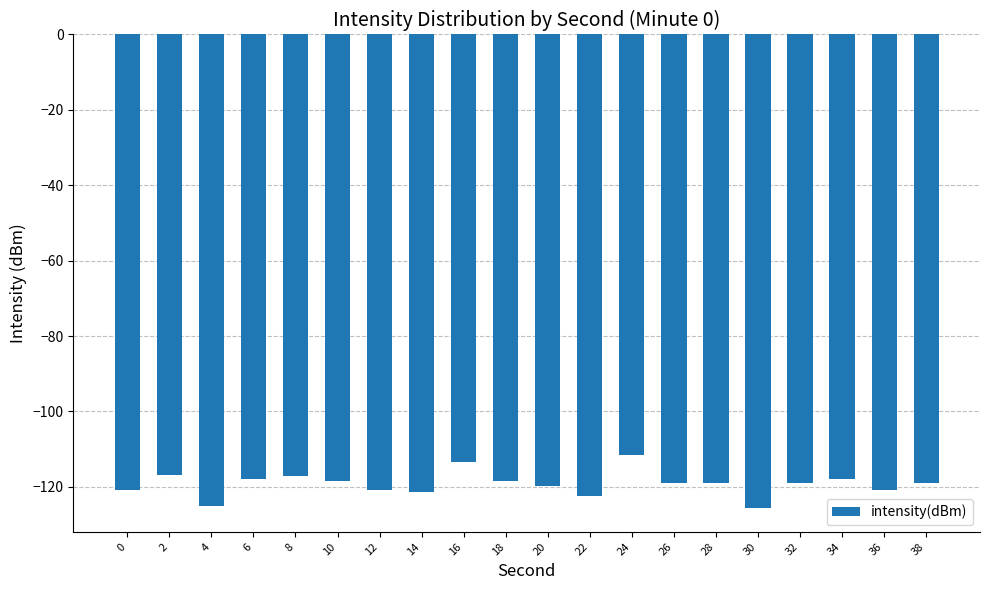

How many bars are there in total?

20